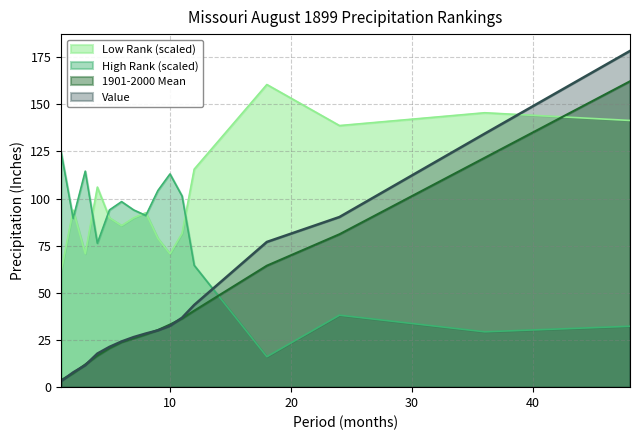

Is the value of Value at 6 greater than the value of Low Rank at 8?

No